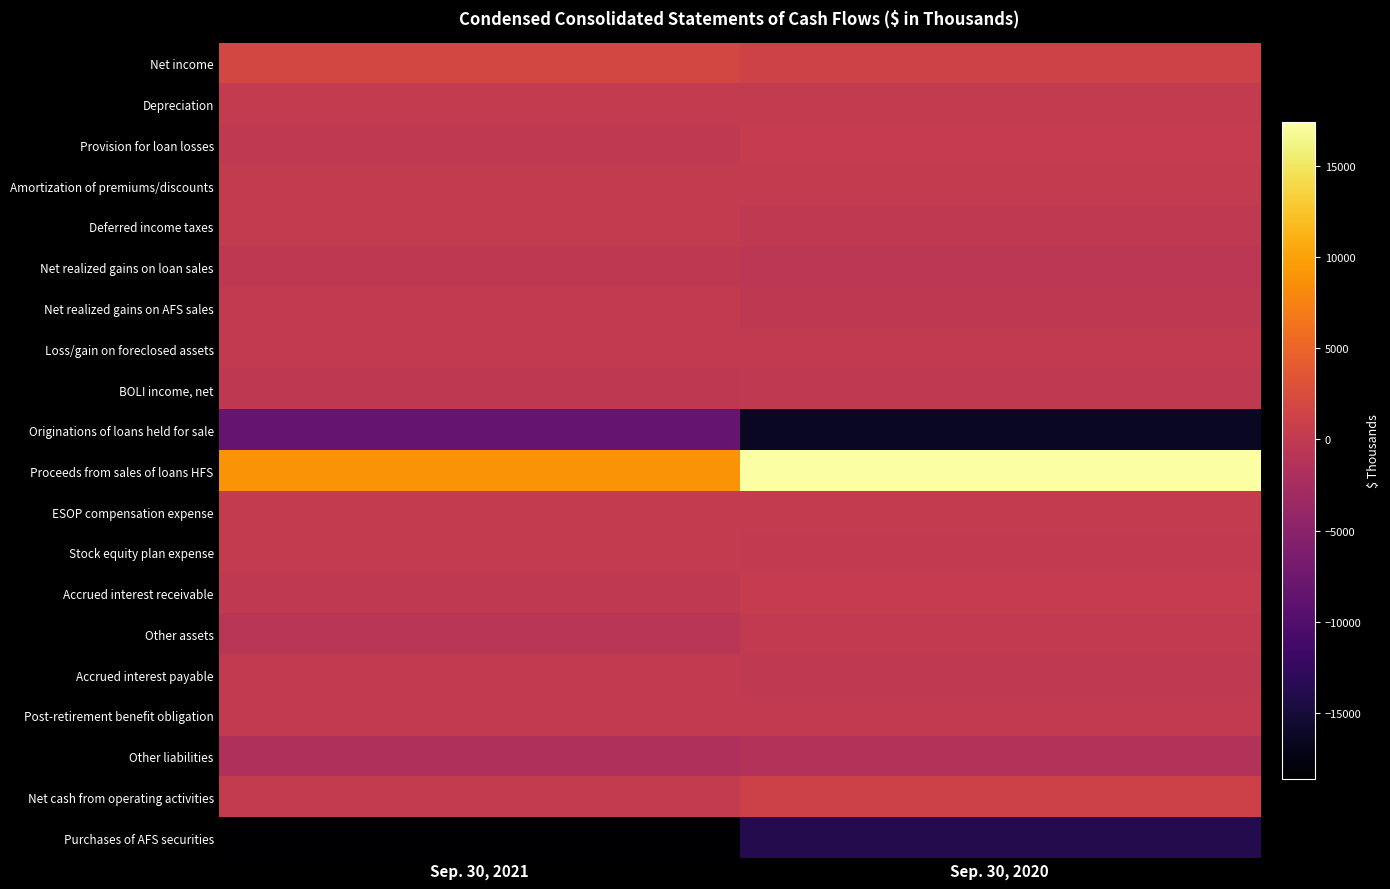

Reading right to left, extract all data points from this chart.

Net income: Sep. 30, 2020=1331	Sep. 30, 2021=1891
Depreciation: Sep. 30, 2020=169	Sep. 30, 2021=169
Provision for loan losses: Sep. 30, 2020=315	Sep. 30, 2021=-127
Amortization of premiums/discounts: Sep. 30, 2020=158	Sep. 30, 2021=197
Deferred income taxes: Sep. 30, 2020=-78	Sep. 30, 2021=116
Net realized gains on loan sales: Sep. 30, 2020=-563	Sep. 30, 2021=-226
Net realized gains on AFS sales: Sep. 30, 2020=-204	Sep. 30, 2021=0
Loss/gain on foreclosed assets: Sep. 30, 2020=9	Sep. 30, 2021=-13
BOLI income, net: Sep. 30, 2020=-70	Sep. 30, 2021=-239
Originations of loans held for sale: Sep. 30, 2020=-16358	Sep. 30, 2021=-8260
Proceeds from sales of loans HFS: Sep. 30, 2020=17457	Sep. 30, 2021=8895
ESOP compensation expense: Sep. 30, 2020=104	Sep. 30, 2021=109
Stock equity plan expense: Sep. 30, 2020=31	Sep. 30, 2021=158
Accrued interest receivable: Sep. 30, 2020=293	Sep. 30, 2021=-105
Other assets: Sep. 30, 2020=45	Sep. 30, 2021=-783
Accrued interest payable: Sep. 30, 2020=-116	Sep. 30, 2021=-12
Post-retirement benefit obligation: Sep. 30, 2020=18	Sep. 30, 2021=15
Other liabilities: Sep. 30, 2020=-1343	Sep. 30, 2021=-1599
Net cash from operating activities: Sep. 30, 2020=1198	Sep. 30, 2021=186
Purchases of AFS securities: Sep. 30, 2020=-13757	Sep. 30, 2021=-18674